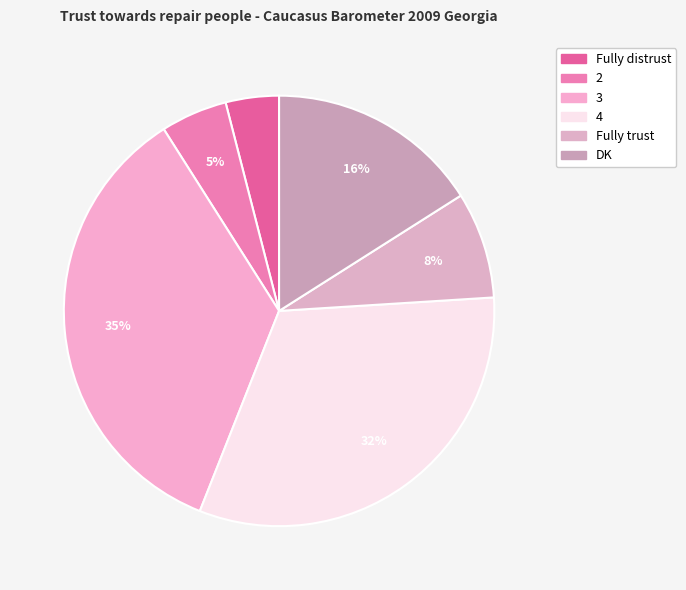

How many slices are in this pie chart?

6